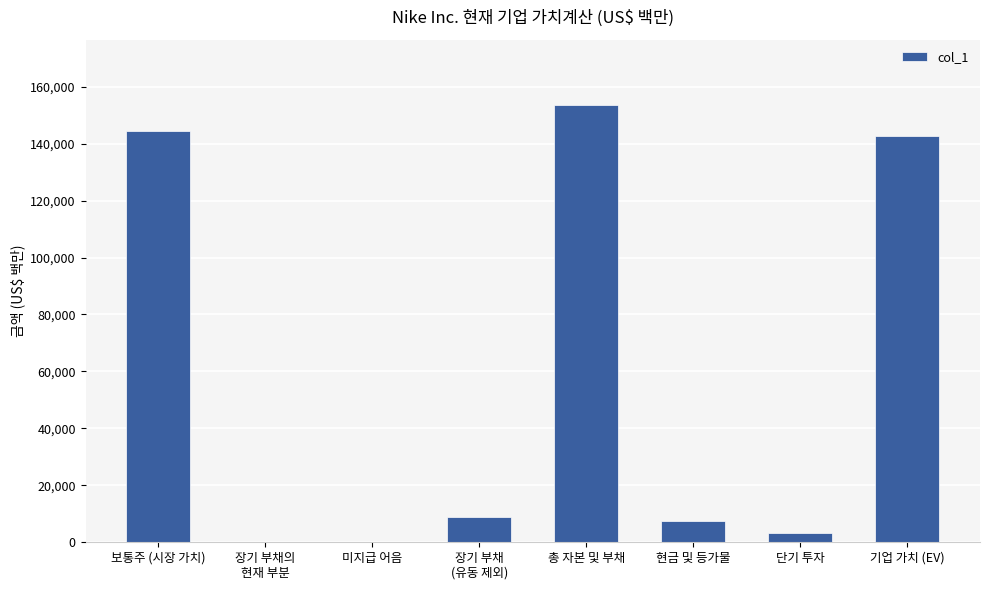

The value at 미지급 어음 is 6. True or false?

True